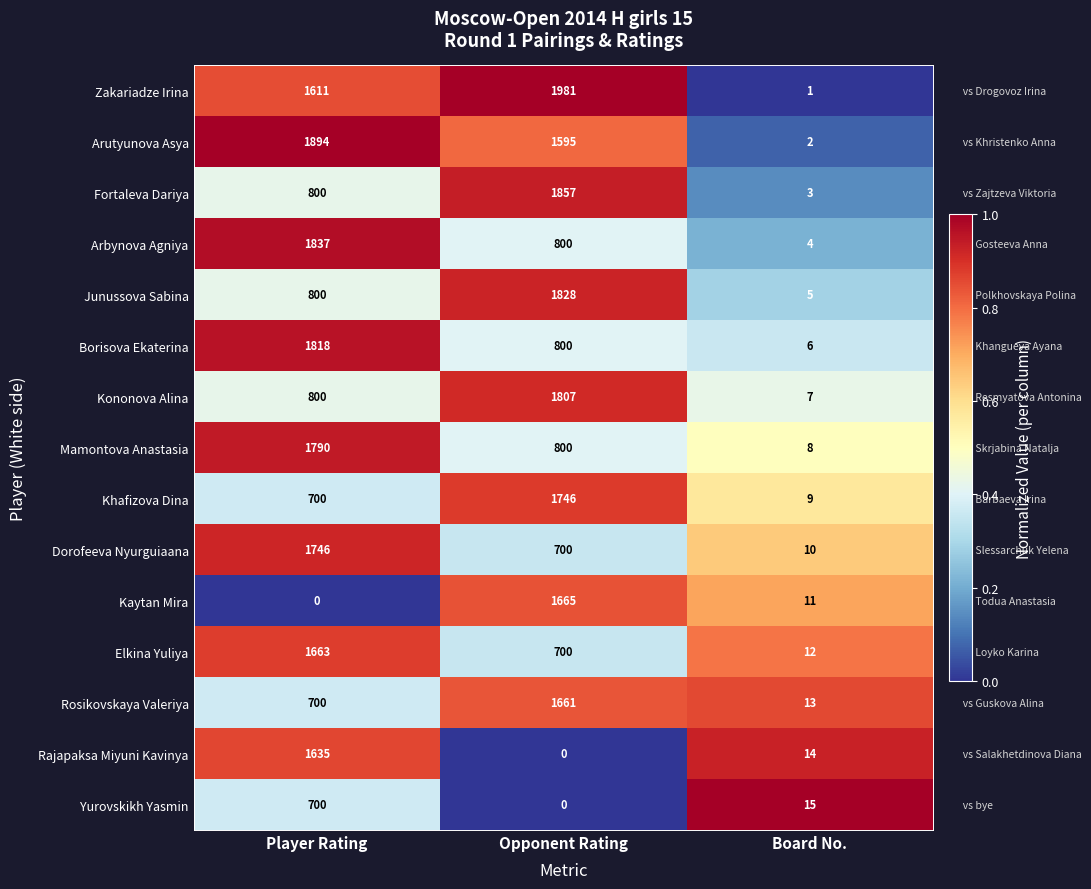

List the labels in order of Junussova Sabina value, largest first.

Opponent Rating, Player Rating, Board No.